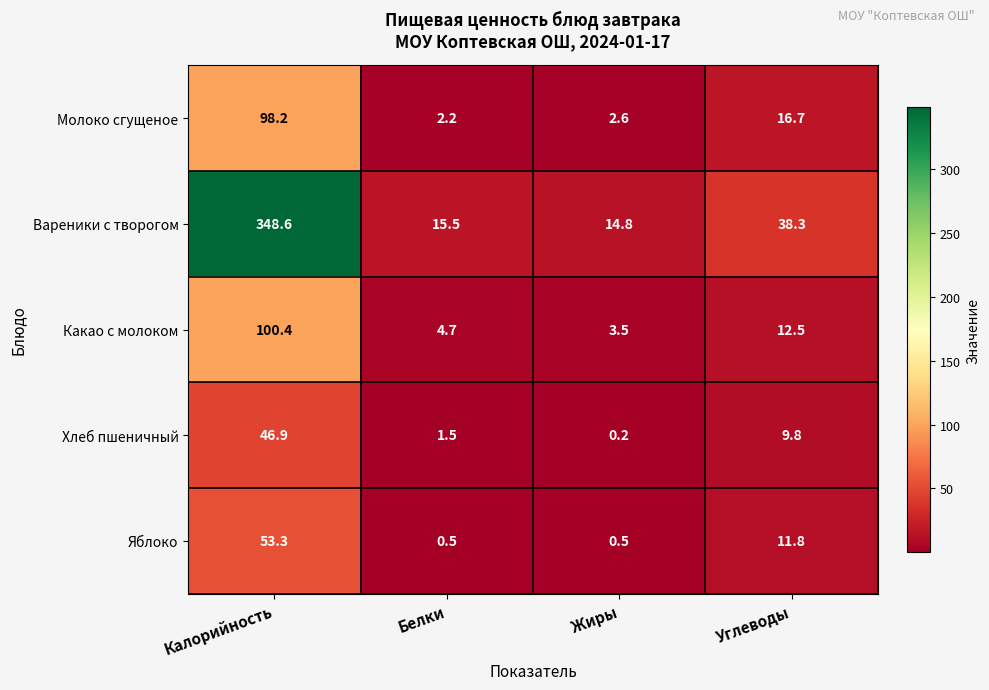

Which series has the largest total across all categories?

Вареники с творогом